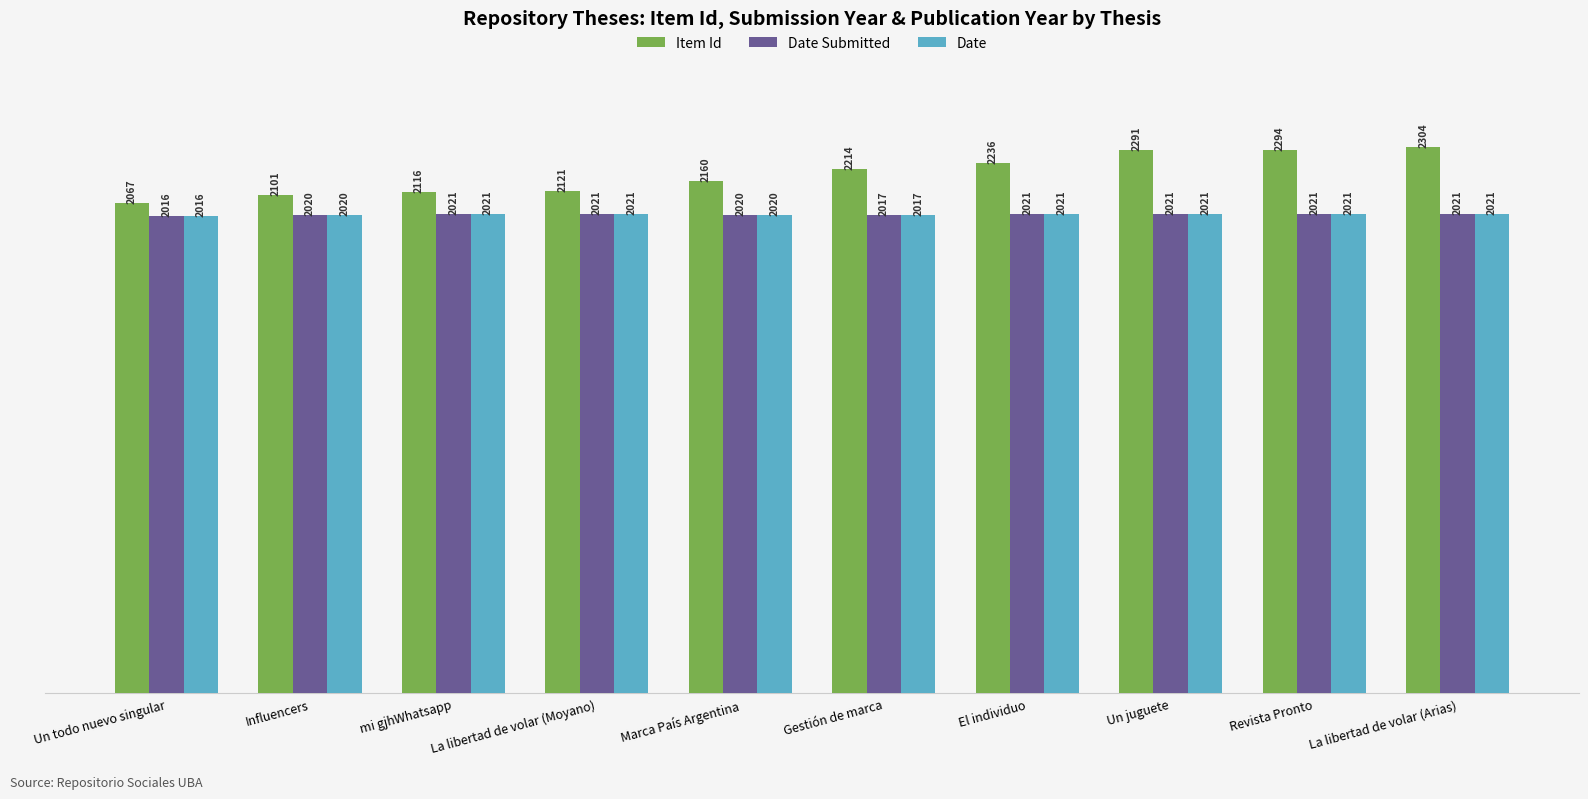

Between Revista Pronto and La libertad de volar (Arias), which series saw the biggest shift?

Item Id